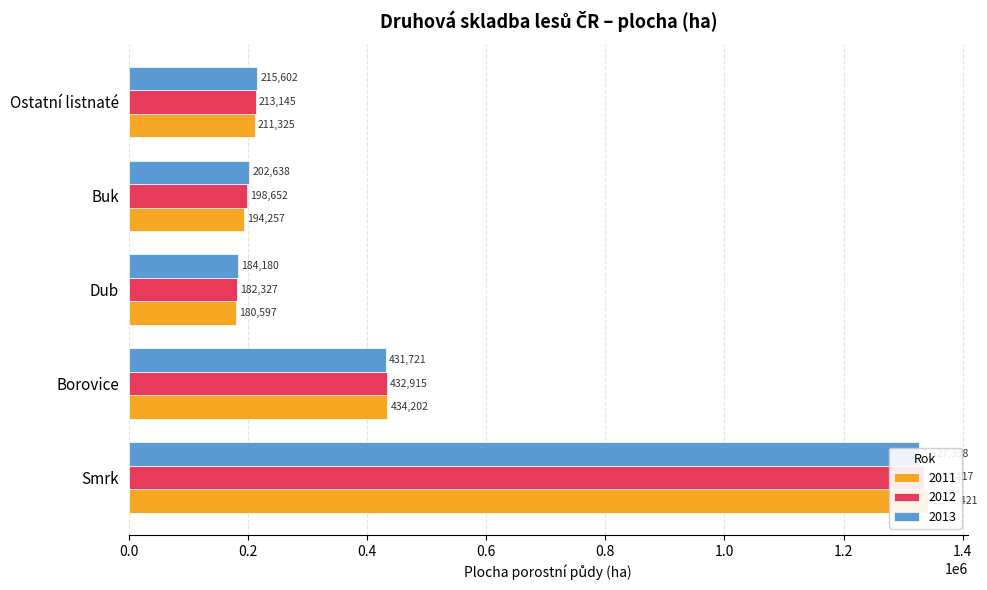

What is the label of the 5th bar from the right?

2012